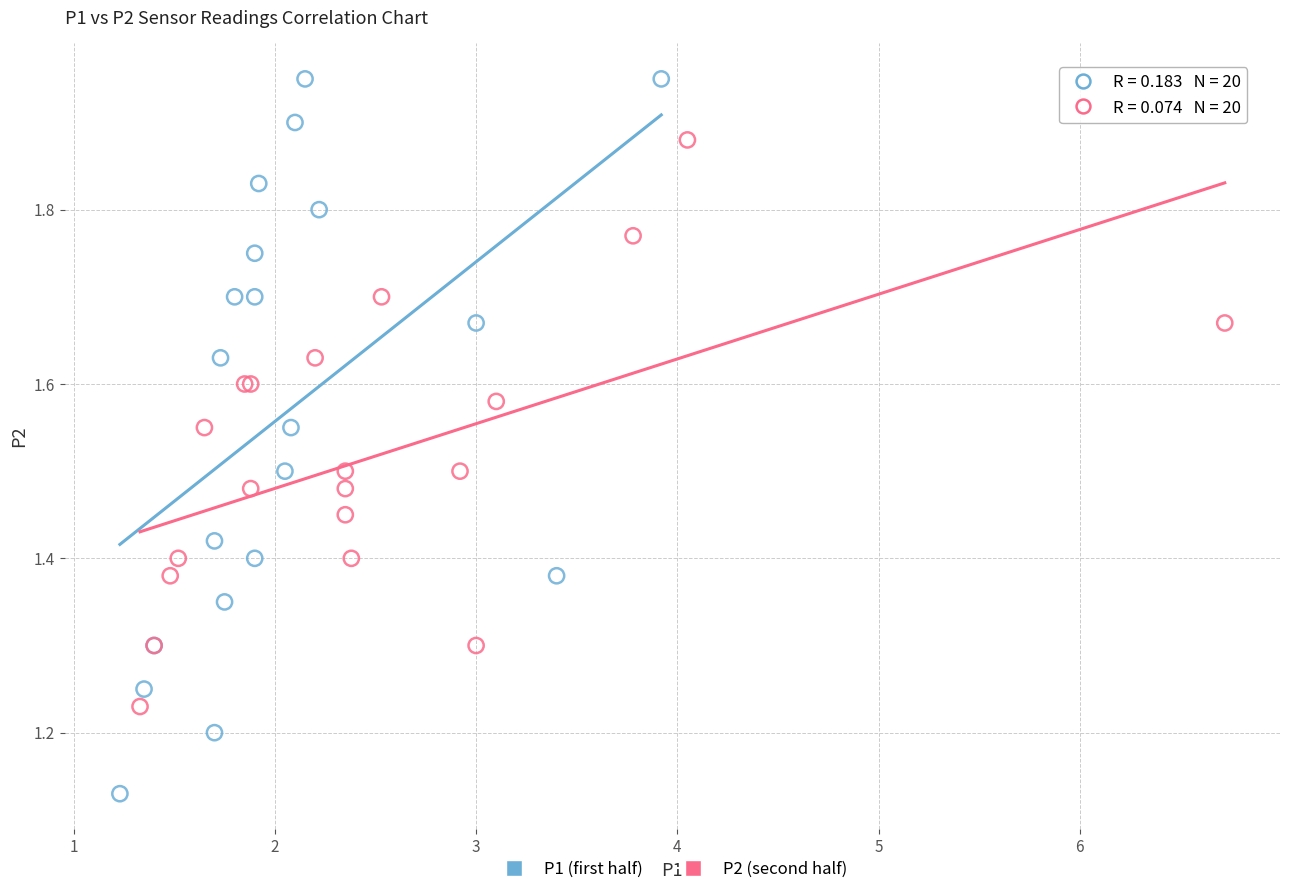

Which series has the largest Y range (max minus min)?

P1 (first half)